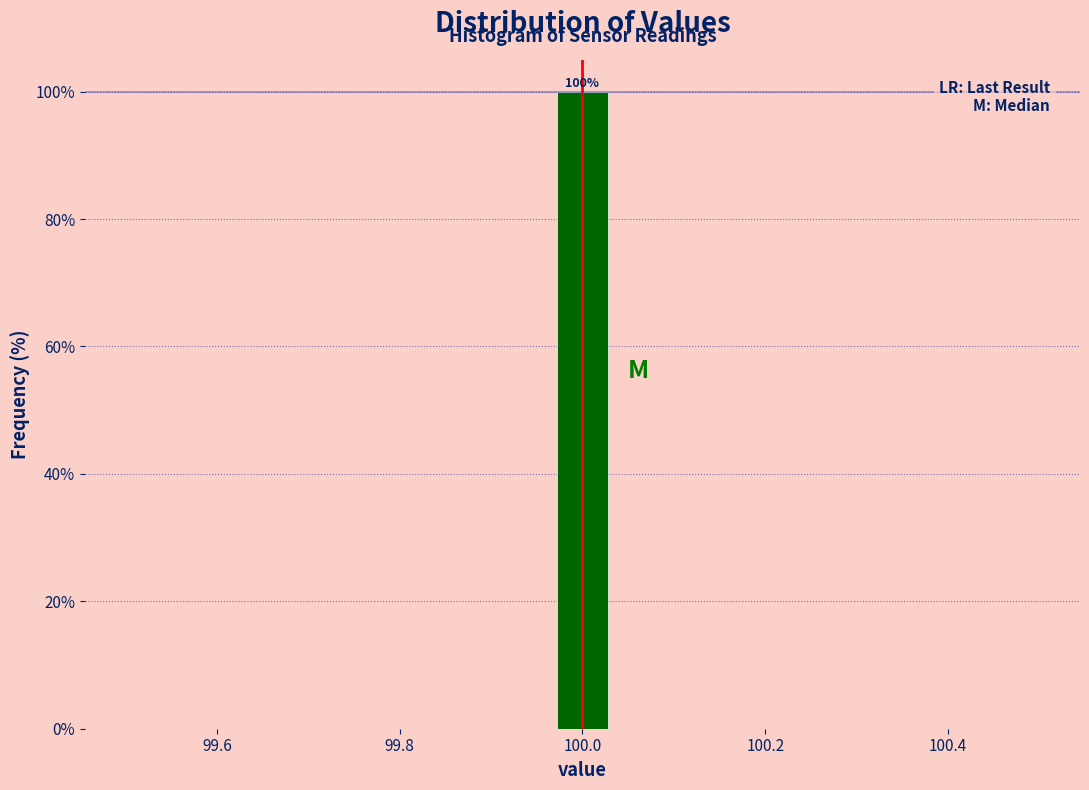

Read against the x-axis, roughly where is the centre of the tallest bar?

100.00